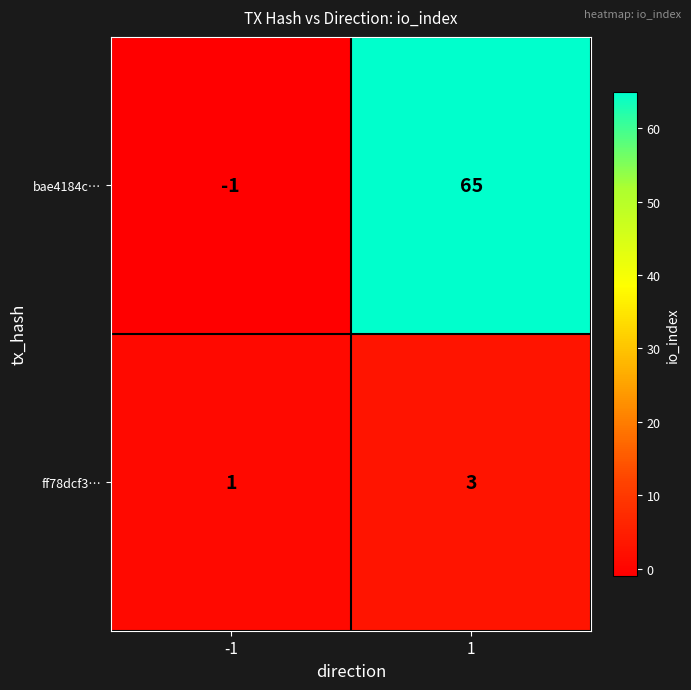

Reading right to left, list all the values displayed in this chart.

bae4184c…: 1=65	-1=-1
ff78dcf3…: 1=3	-1=1